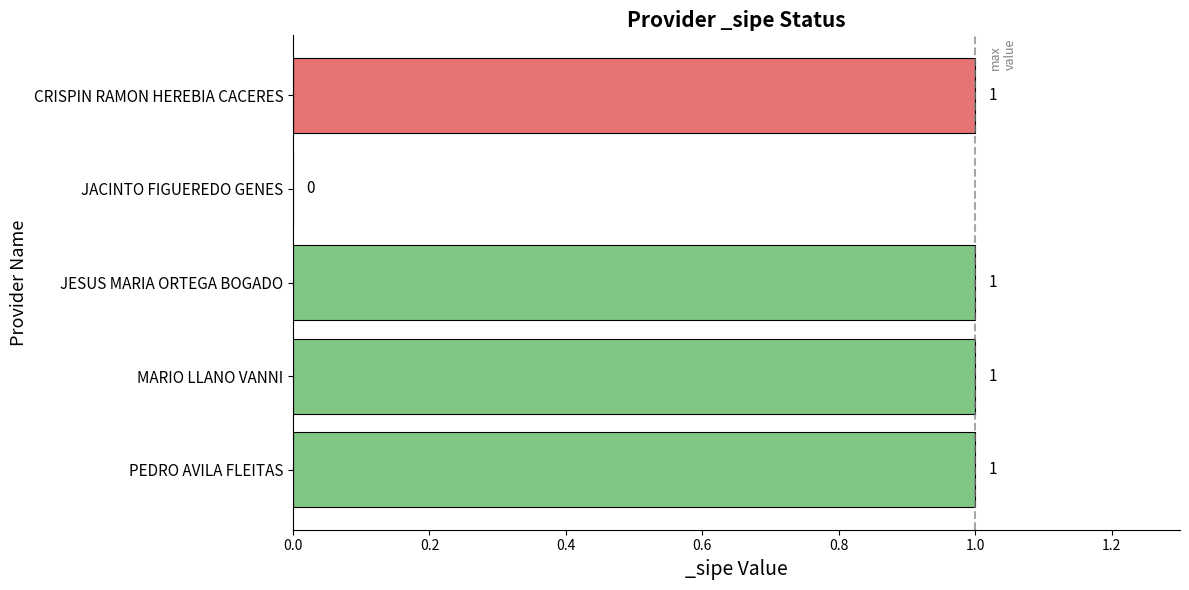

True or false: the data shows 2 at JESUS MARIA ORTEGA BOGADO.

False